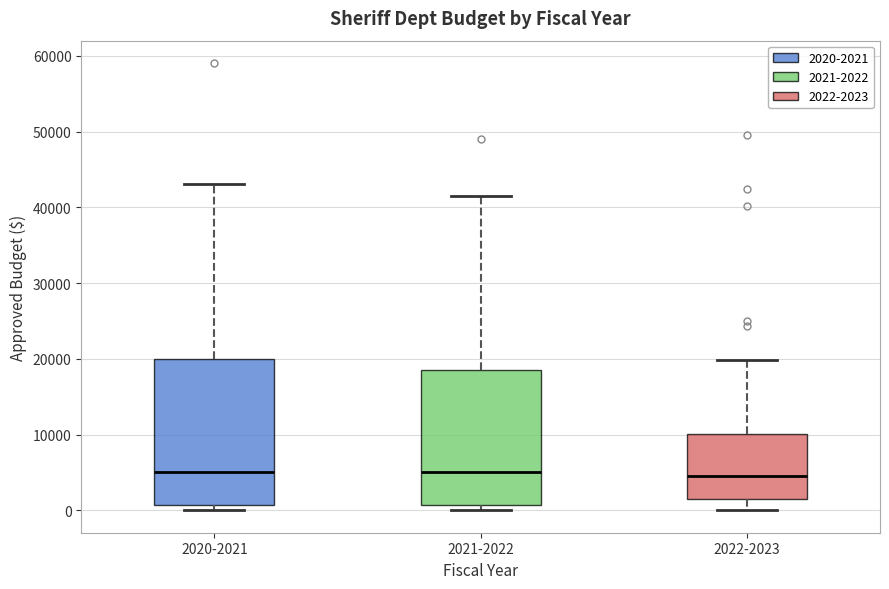

Reading left to right, read every box against the y-axis: the position of its median line, the range the box covers, and the ends of its whiskers. The values are not printed on the chart, so give them approximately, as read against the axis.

2020-2021: median 5000, box 1000 to 20000, whiskers 0 to 43000
2021-2022: median 5000, box 1000 to 19000, whiskers 0 to 41000
2022-2023: median 5000, box 2000 to 10000, whiskers 0 to 20000